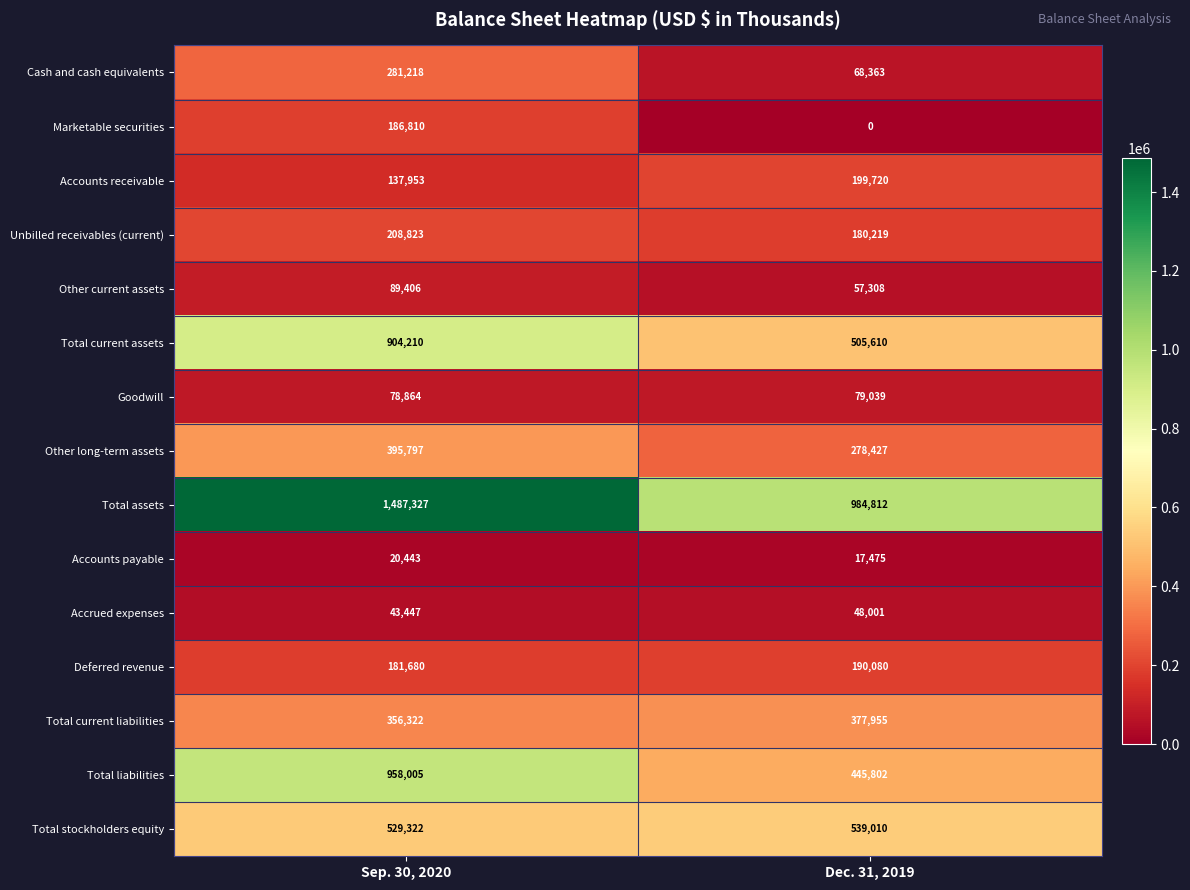

Rank the series at Sep. 30, 2020 from highest to lowest value.

Total assets, Total liabilities, Total current assets, Total stockholders equity, Other long-term assets, Total current liabilities, Cash and cash equivalents, Unbilled receivables (current), Marketable securities, Deferred revenue, Accounts receivable, Other current assets, Goodwill, Accrued expenses, Accounts payable